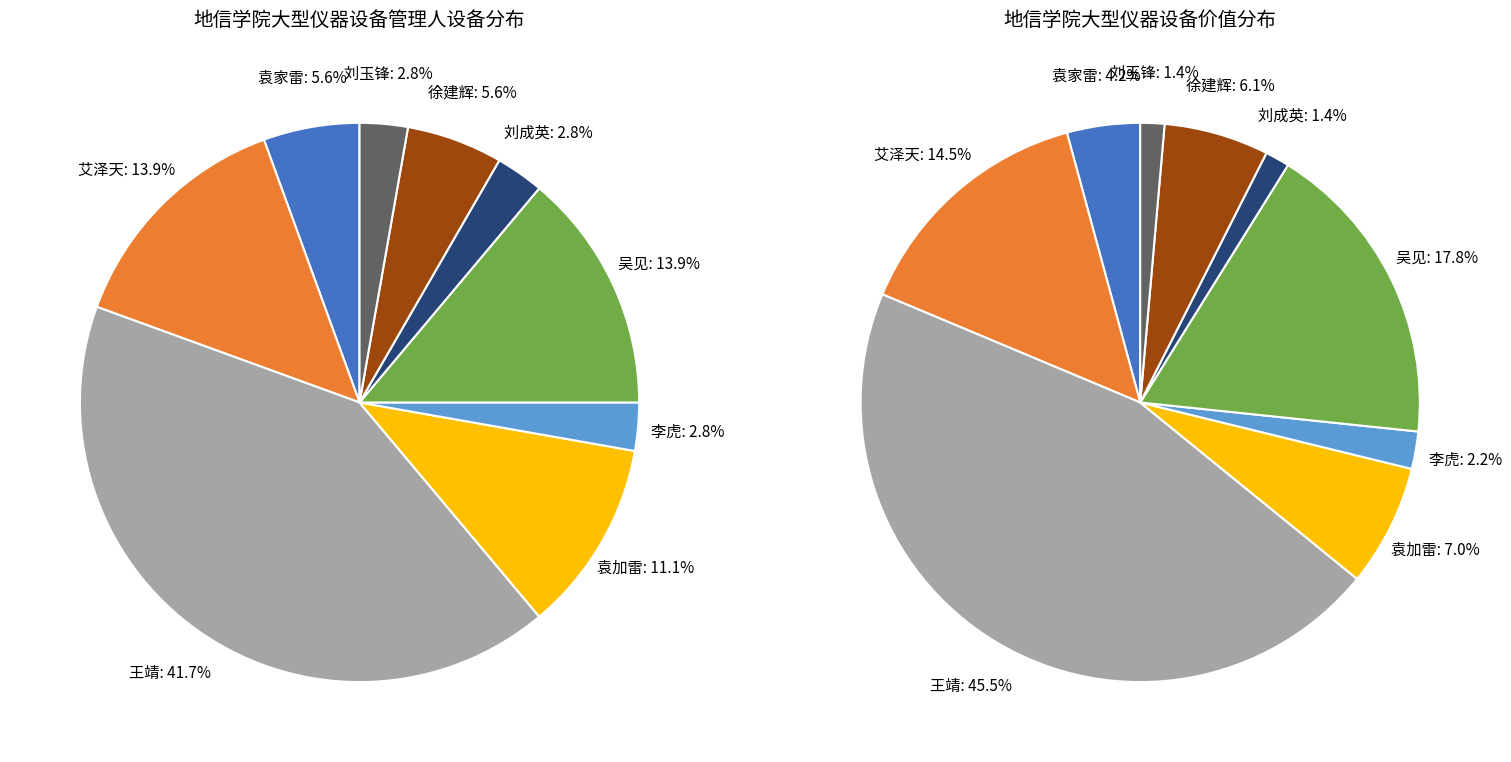

Does 吴见 represent more than half of the total?

No